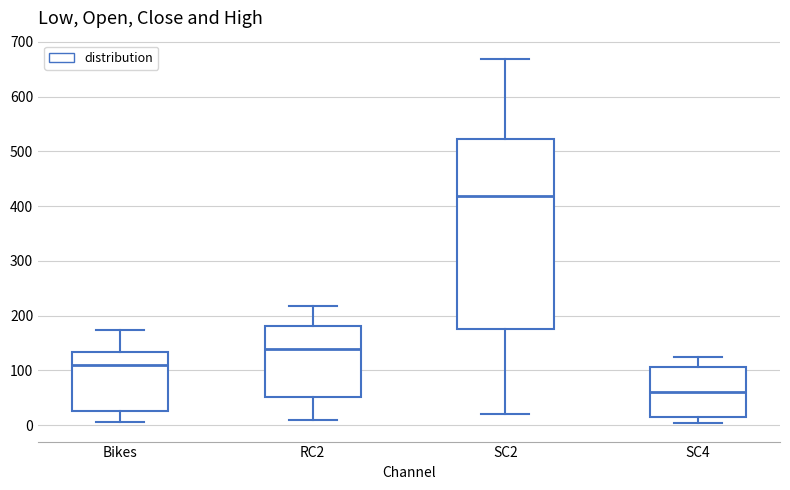

Which box is the tallest, from its lower edge to its upper edge?

SC2